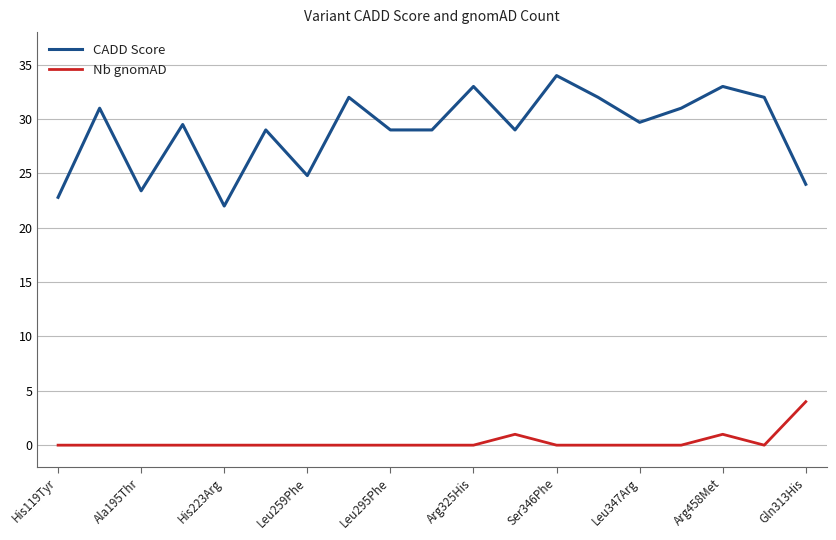

How many categories are shown in the chart?

19